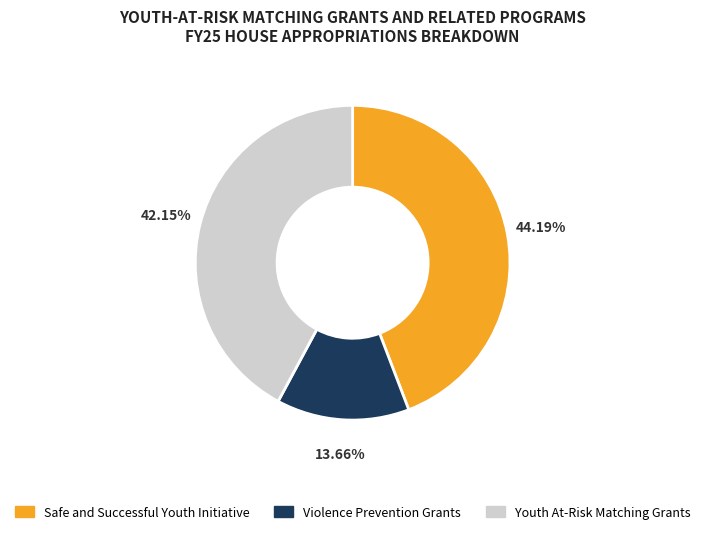

Is there a majority slice in this chart?

No